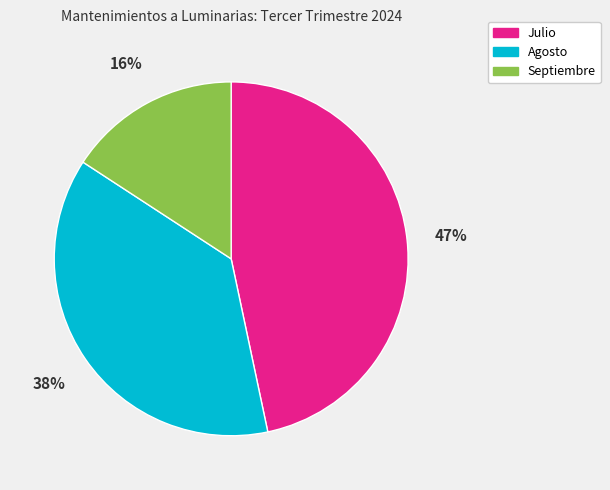

Which slice is the largest?

Julio